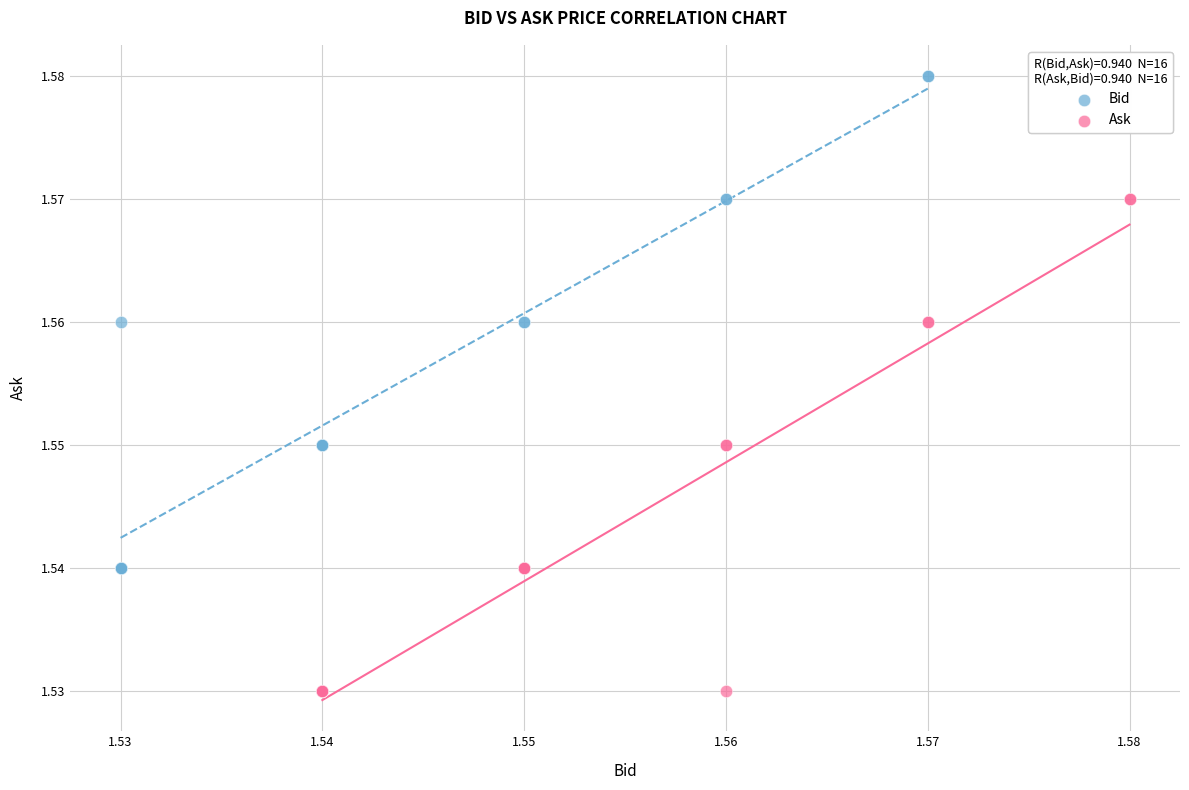

Which series reaches the minimum Y coordinate?

Ask